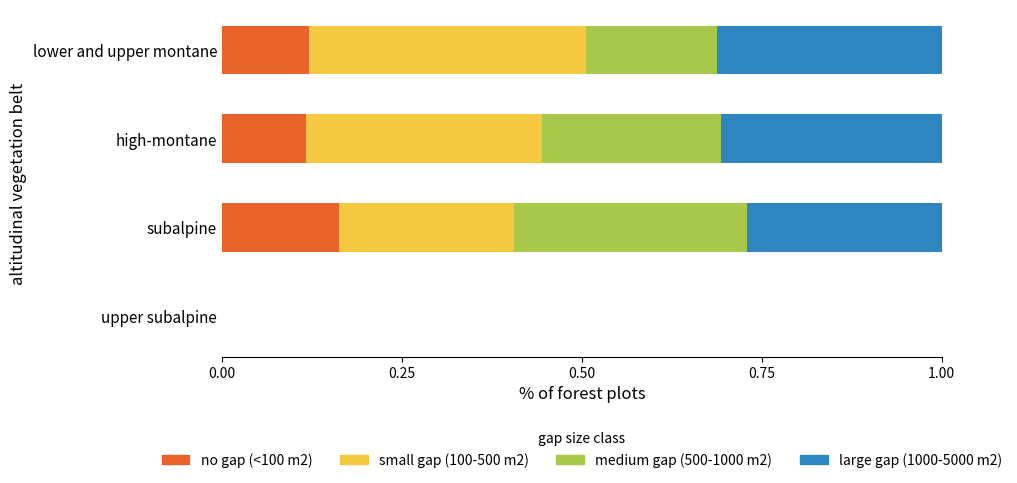

What is the total value across all series at high-montane?

1.0